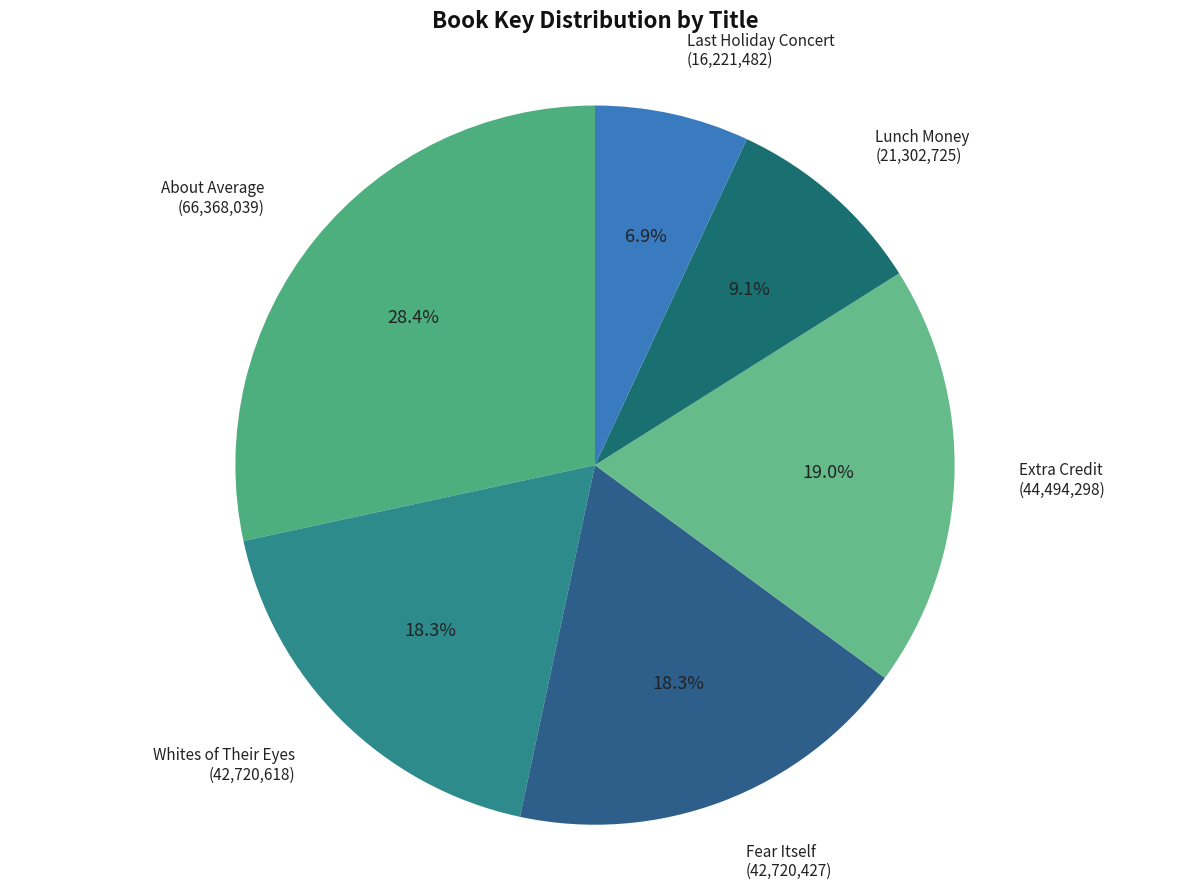

What is the ratio of the value at About Average to the value at Lunch Money?

3.1